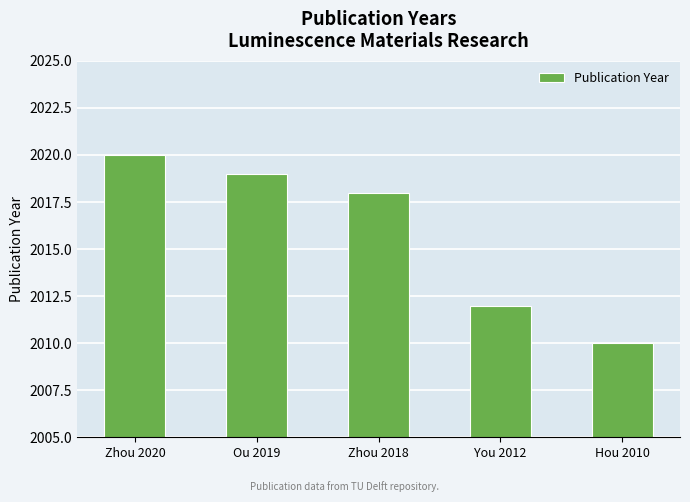

How many values are between 2012 and 2019?

3